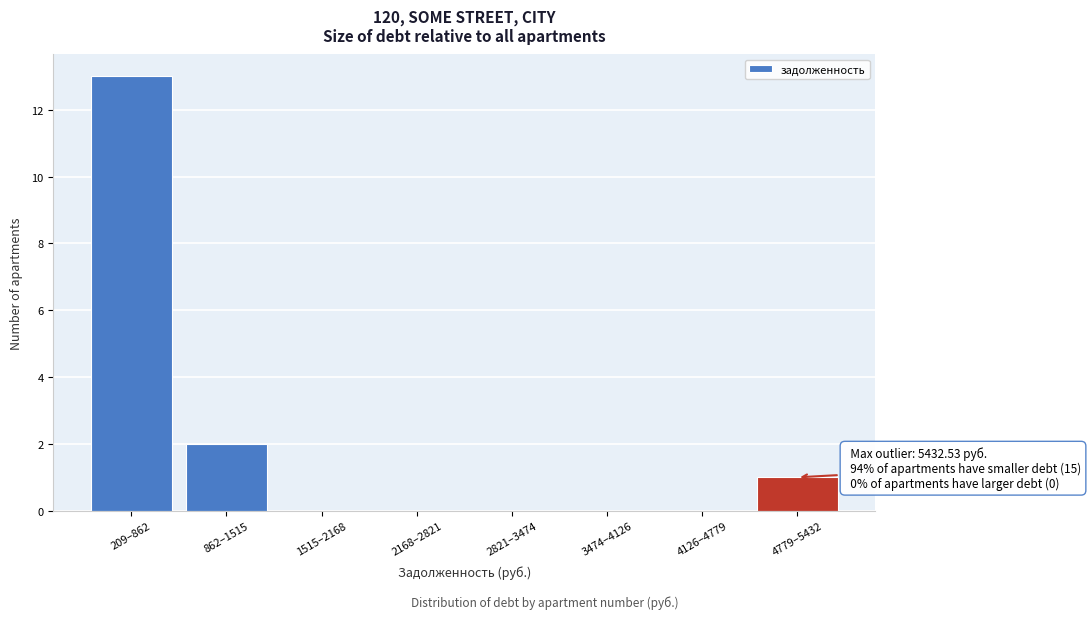

Reading right to left, list all the values displayed in this chart.

4779–5432=1	4126–4779=0	3474–4126=0	2821–3474=0	2168–2821=0	1515–2168=0	862–1515=2	209–862=13